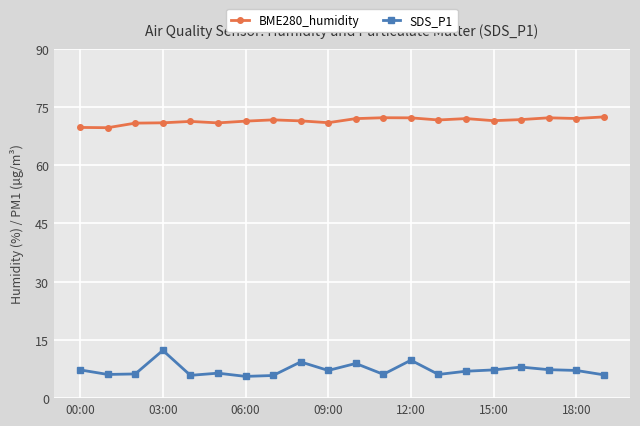

What is the lowest value of the BME280_humidity series?

69.6